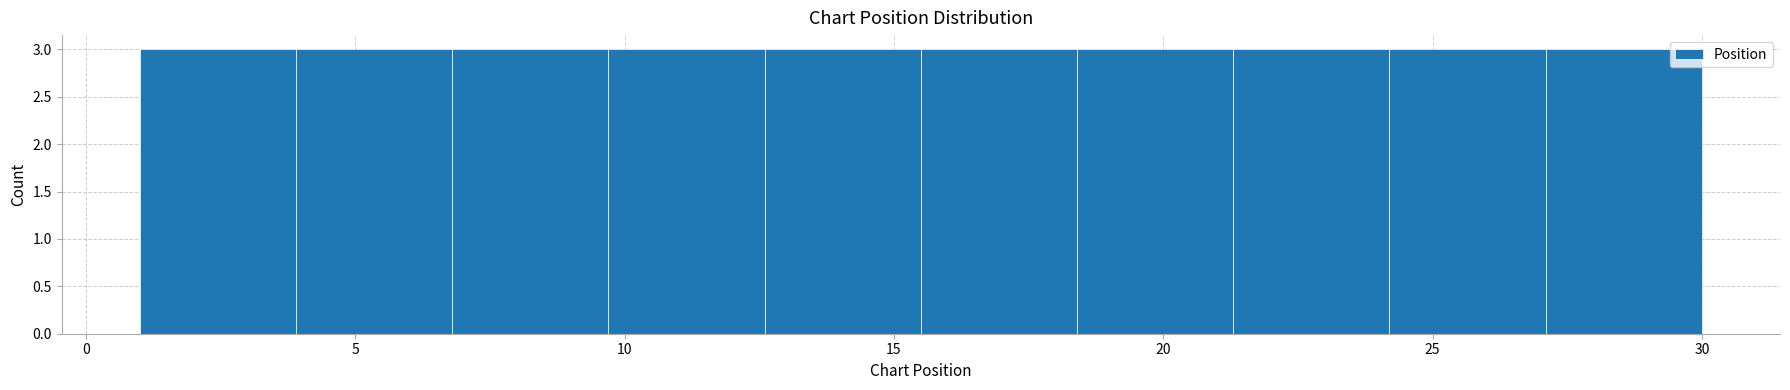

Reading left to right, transcribe this chart: for each bar, give the range it covers on the x-axis and its height. Neither the bar edges nor the heights are printed on the chart, so give them approximately, as read against the axes.

1.0 to 3.9: 3
3.9 to 6.8: 3
6.8 to 9.7: 3
9.7 to 12.6: 3
12.6 to 15.5: 3
15.5 to 18.4: 3
18.4 to 21.3: 3
21.3 to 24.2: 3
24.2 to 27.1: 3
27.1 to 30.0: 3